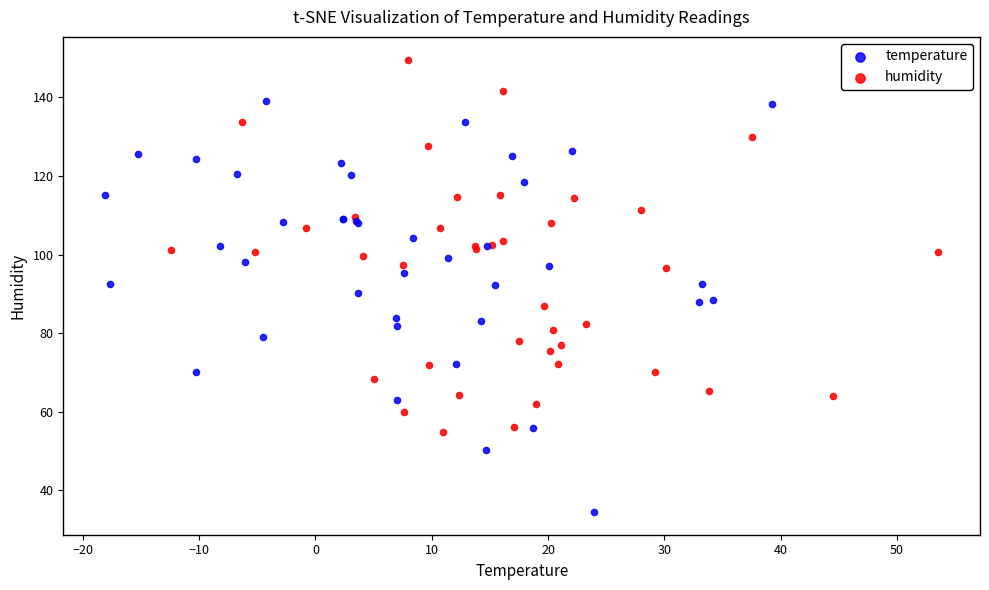

Which series reaches the minimum Y coordinate?

temperature